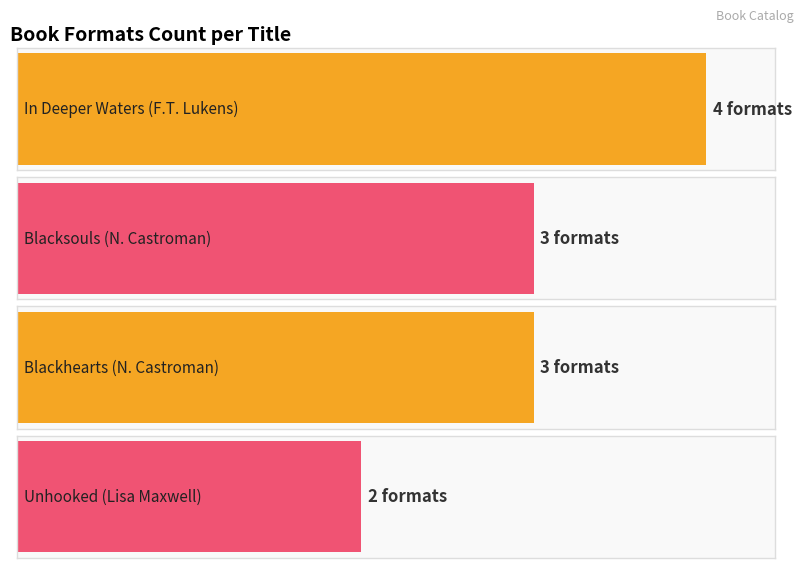

How many data points does each series have?

4